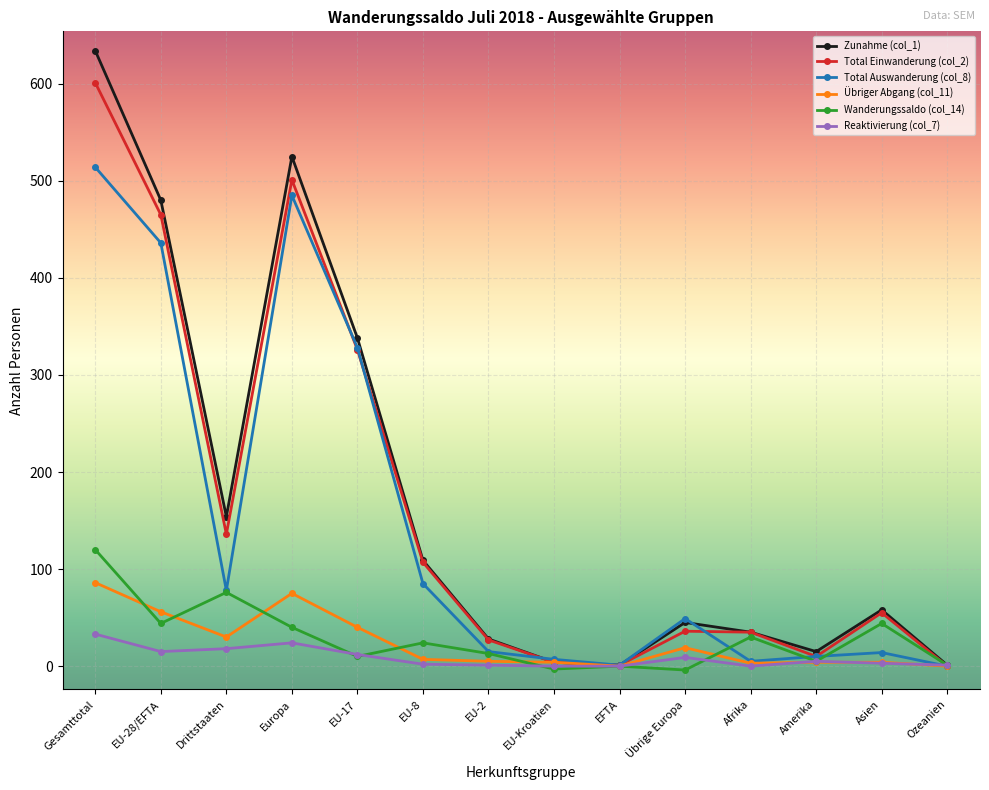

Is the value of Zunahme (col_1) at Drittstaaten greater than the value of Übriger Abgang (col_11) at Übrige Europa?

Yes